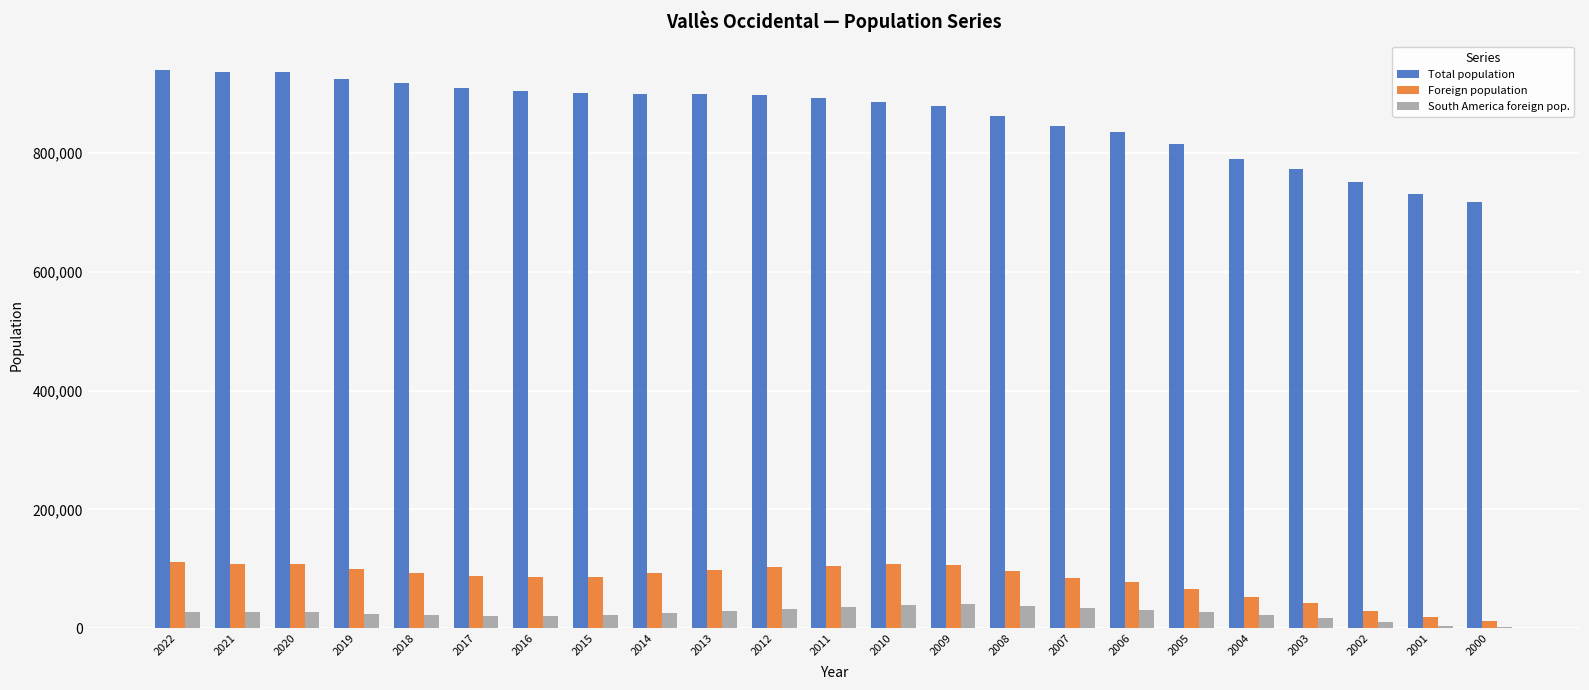

Which series has the largest total across all categories?

Total population